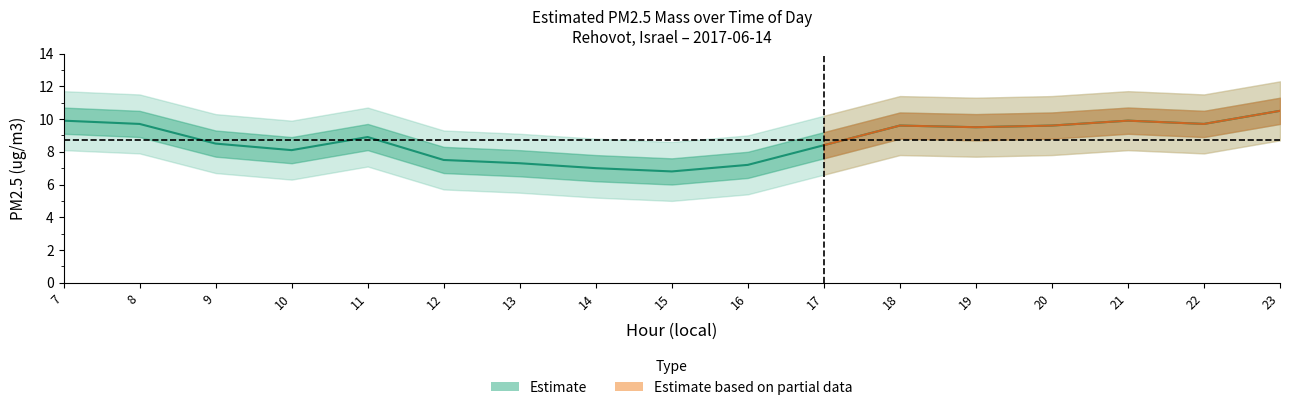

What is the change in value from 8 to 19?

-0.2